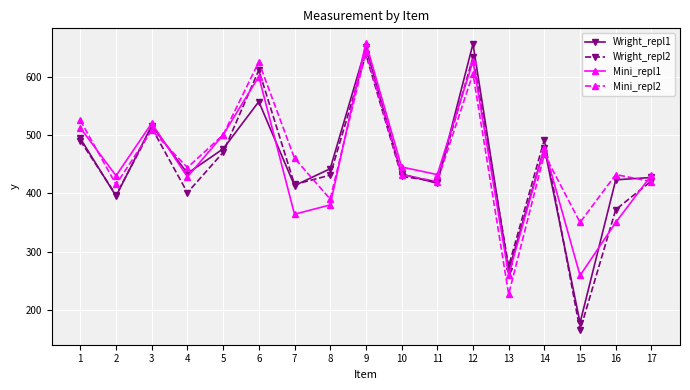

Count the number of categories in the chart.

17